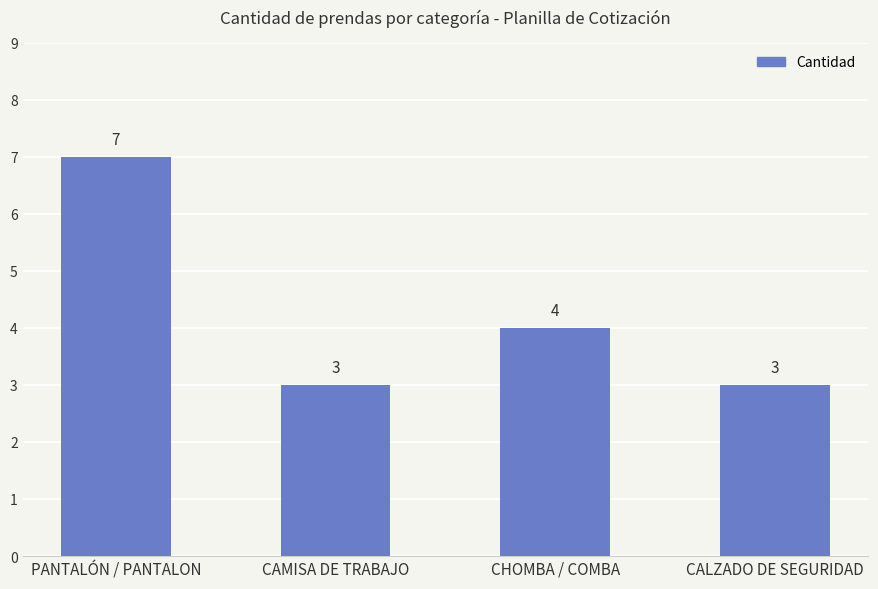

How many categories are shown in the chart?

4